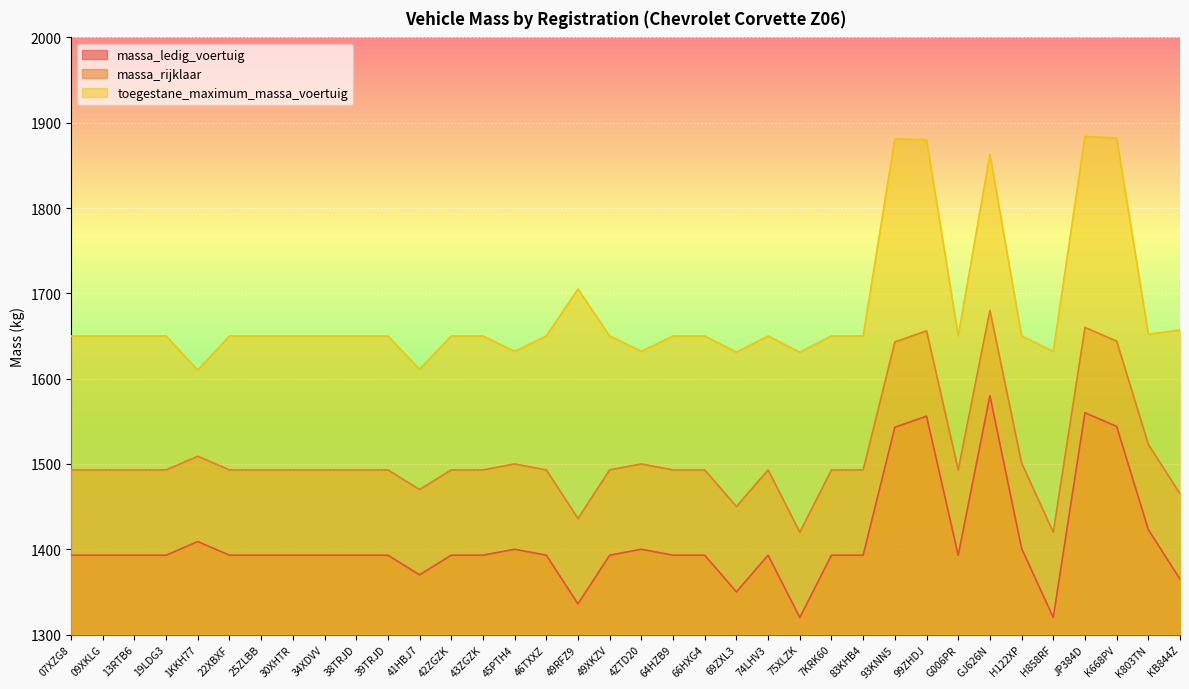

What is the average value of the massa_rijklaar series?

1509